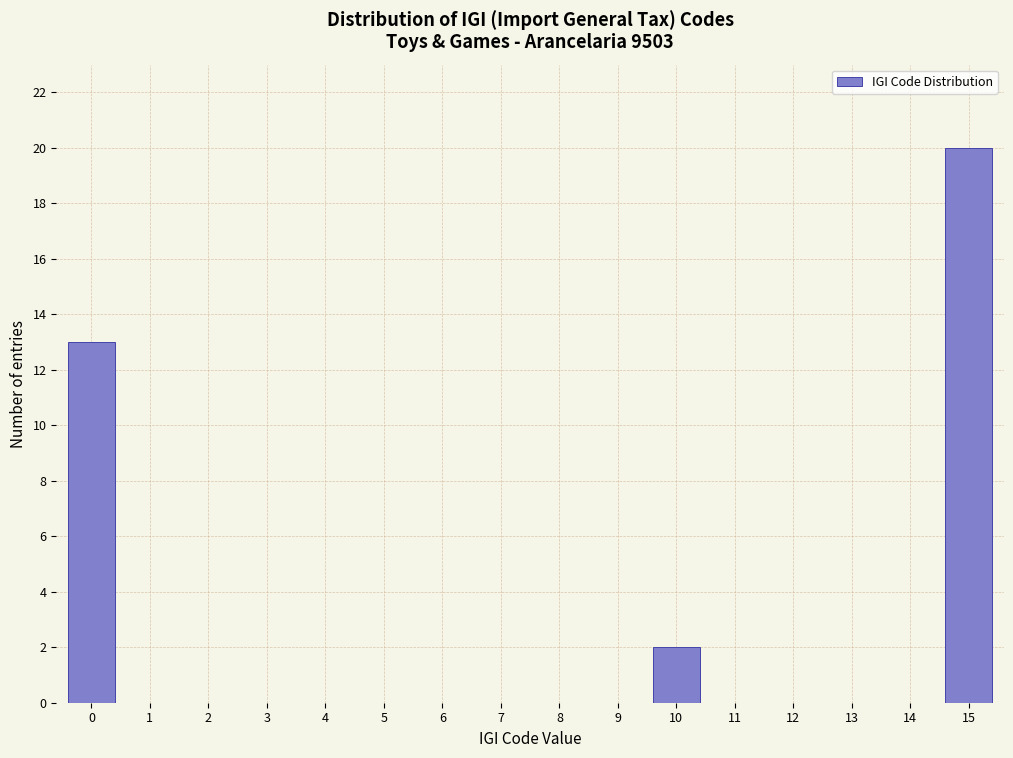

The chart shows a value of 0 at 5. True or false?

True